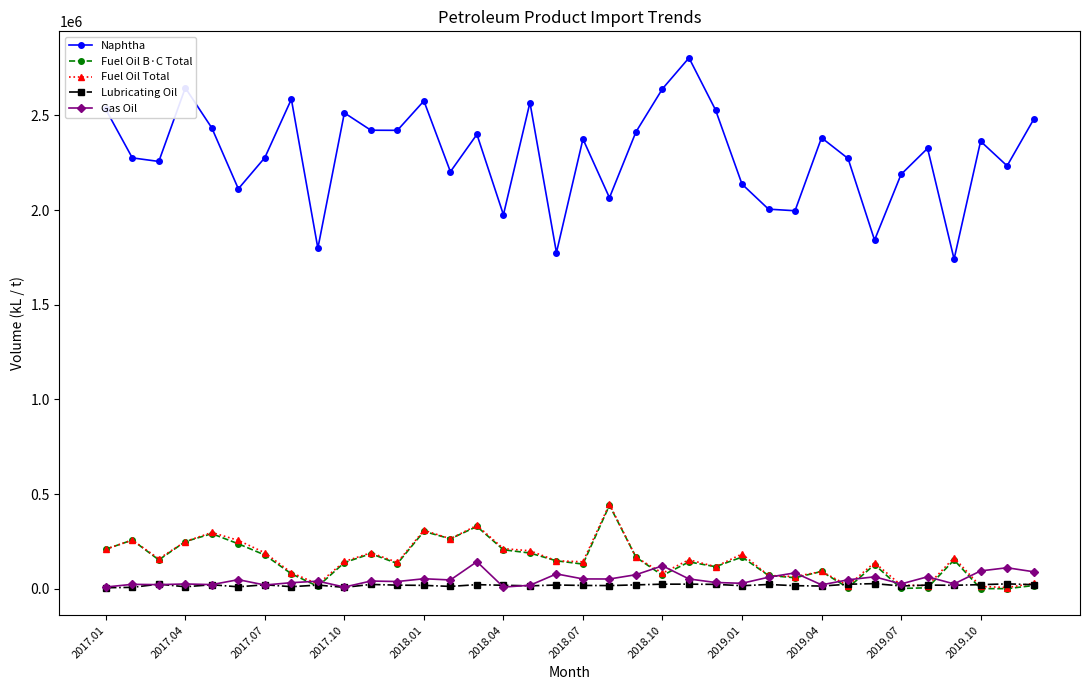

True or false: Fuel Oil B·C Total has more than 1 points higher than both neighbors.

True